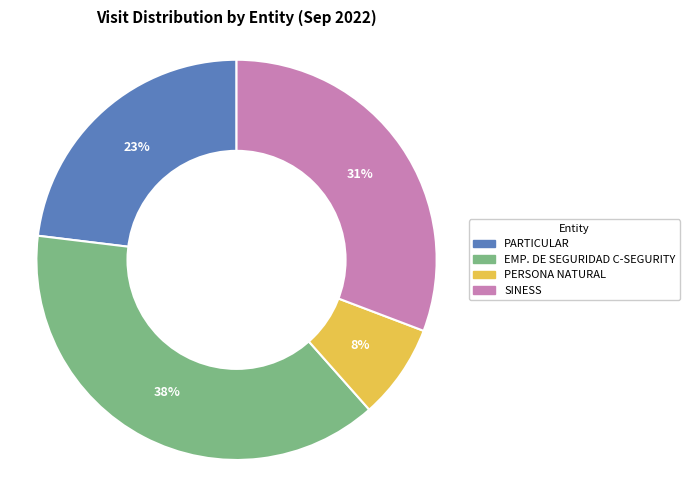

Is there a majority slice in this chart?

No